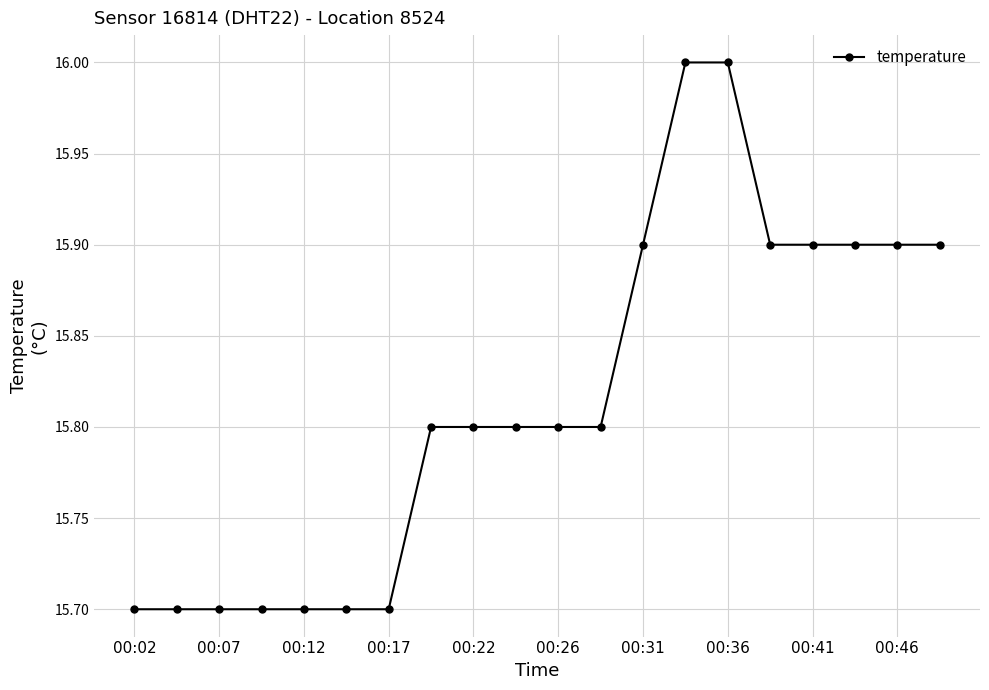

Reading left to right, extract all data points from this chart.

15.7	15.7	15.7	15.7	15.7	15.7	15.7	15.8	15.8	15.8	15.8	15.8	15.9	16.0	16.0	15.9	15.9	15.9	15.9	15.9